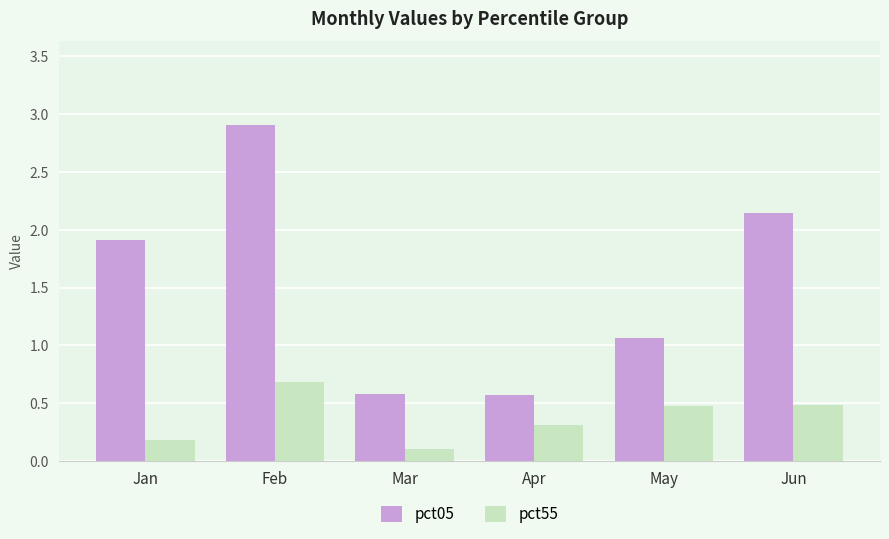

What is the difference between the pct05 values at Mar and May?

0.5